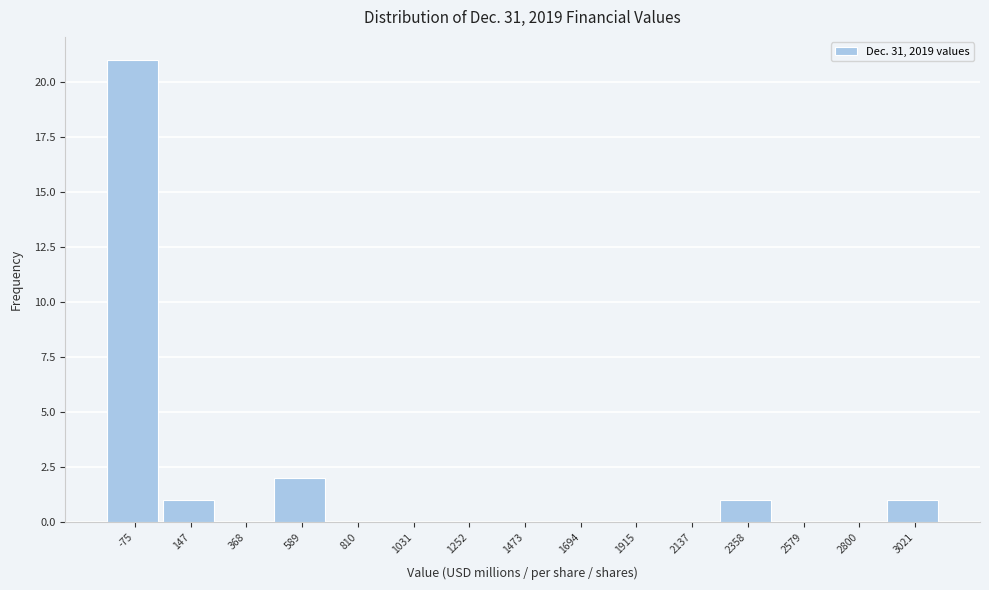

Reading right to left, transcribe all the data shown in this chart.

3021=1	2800=0	2579=0	2358=1	2137=0	1915=0	1694=0	1473=0	1252=0	1031=0	810=0	589=2	368=0	147=1	-75=21